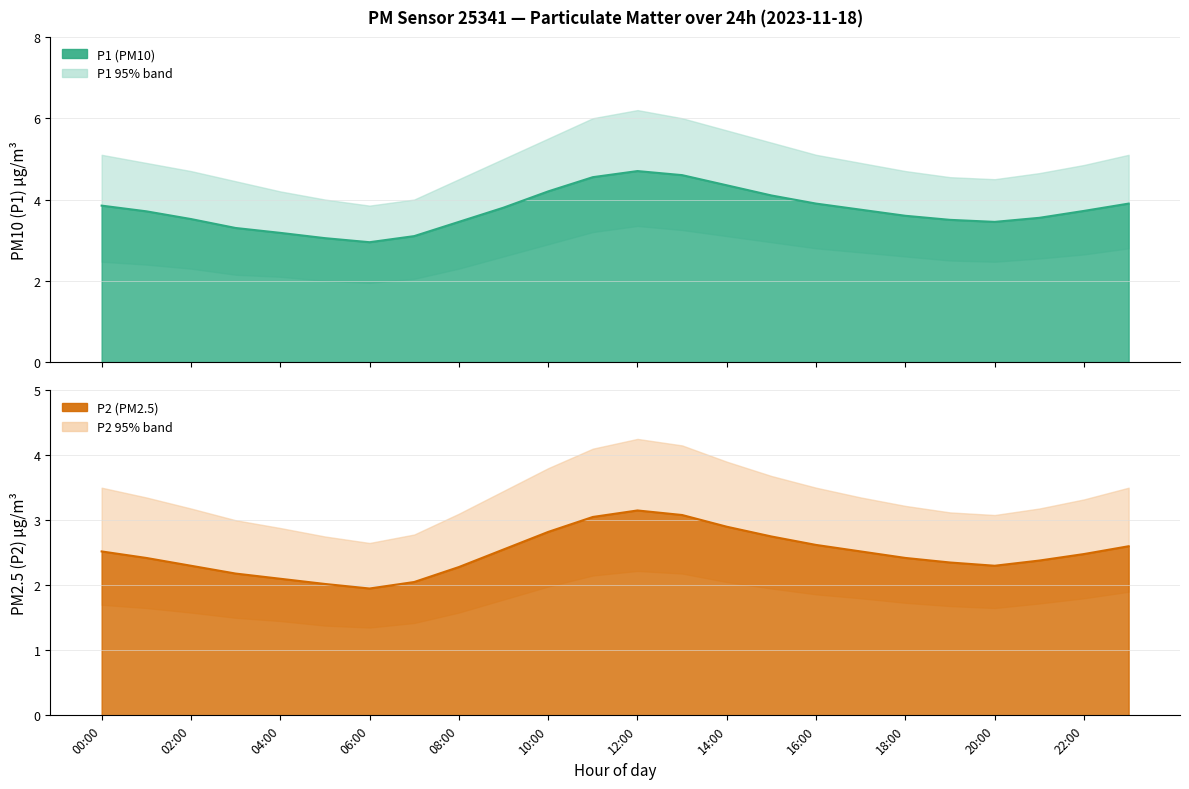

What is the highest value of the P1_lo series?

3.4